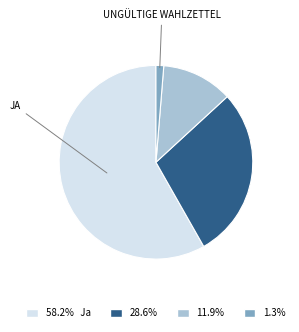

Does any single category account for the majority?

Yes